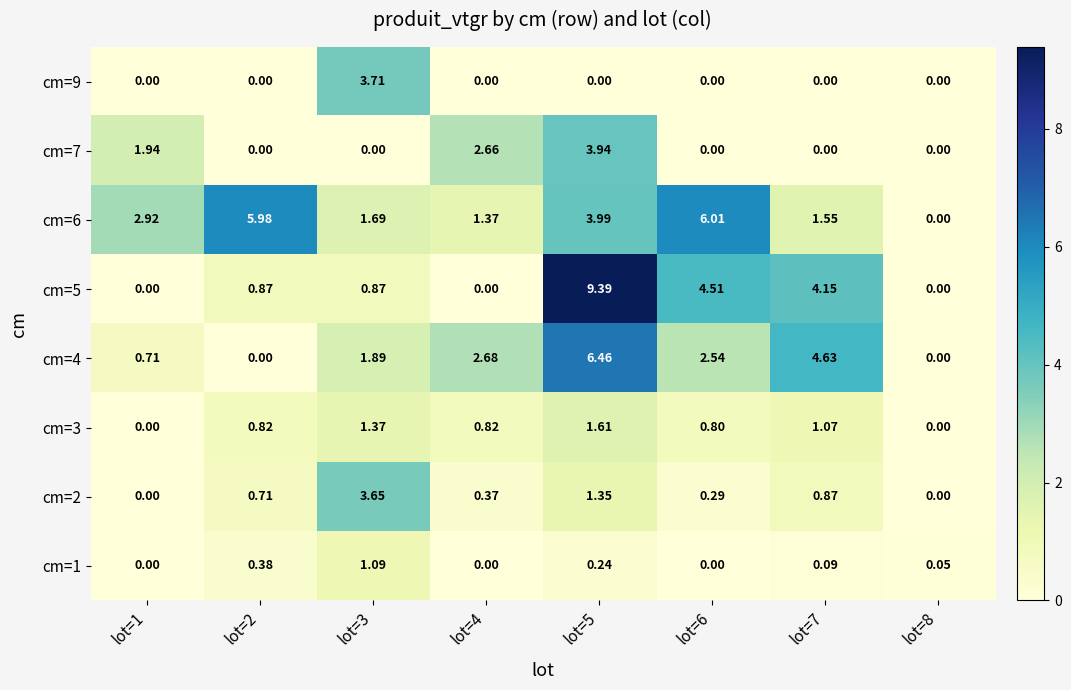

Is the value of cm=7 at lot=4 greater than the value of cm=9 at lot=5?

Yes